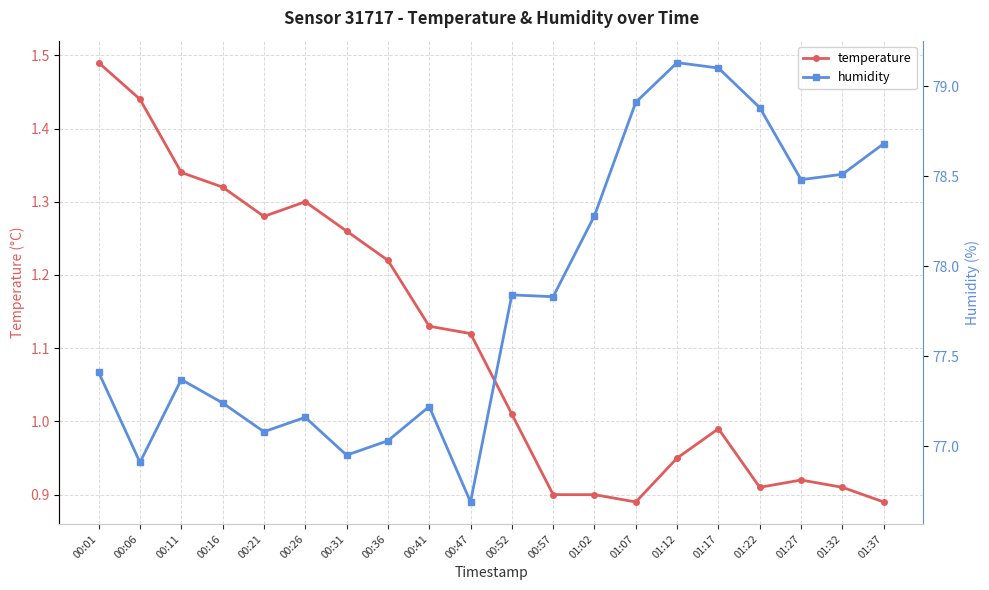

At which label does temperature first exceed 1?

00:01